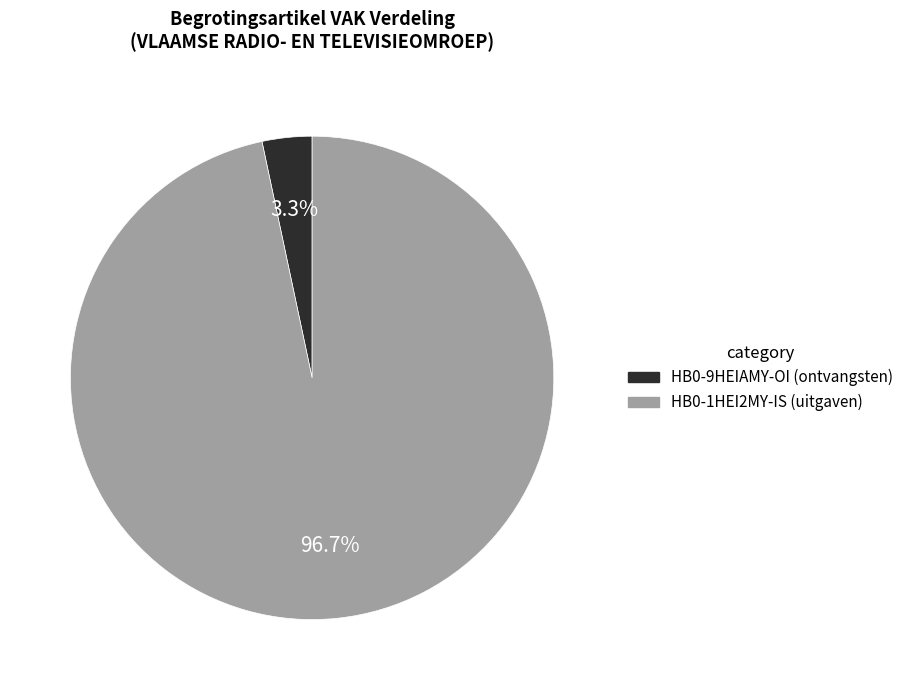

Which category has the smallest portion of the pie?

HB0-9HEIAMY-OI (ontvangsten)